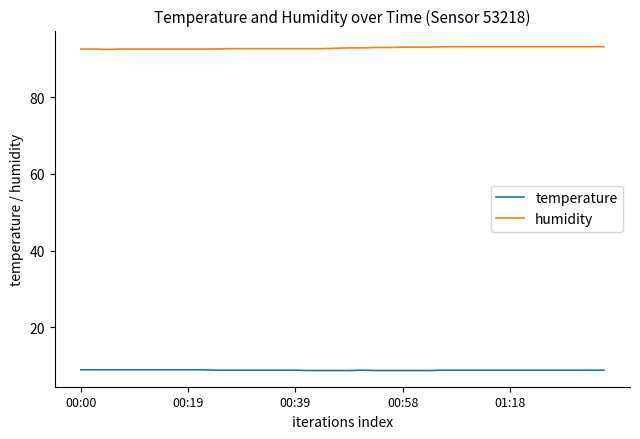

True or false: temperature and humidity intersect in this chart.

False